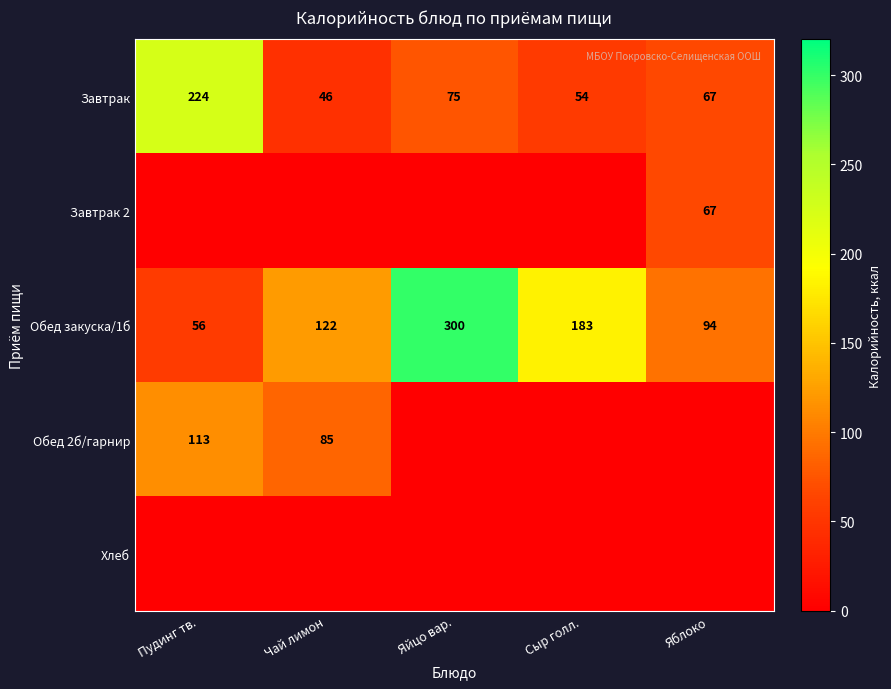

Which has a higher value, Чай лимон or Яблоко?

Яблоко